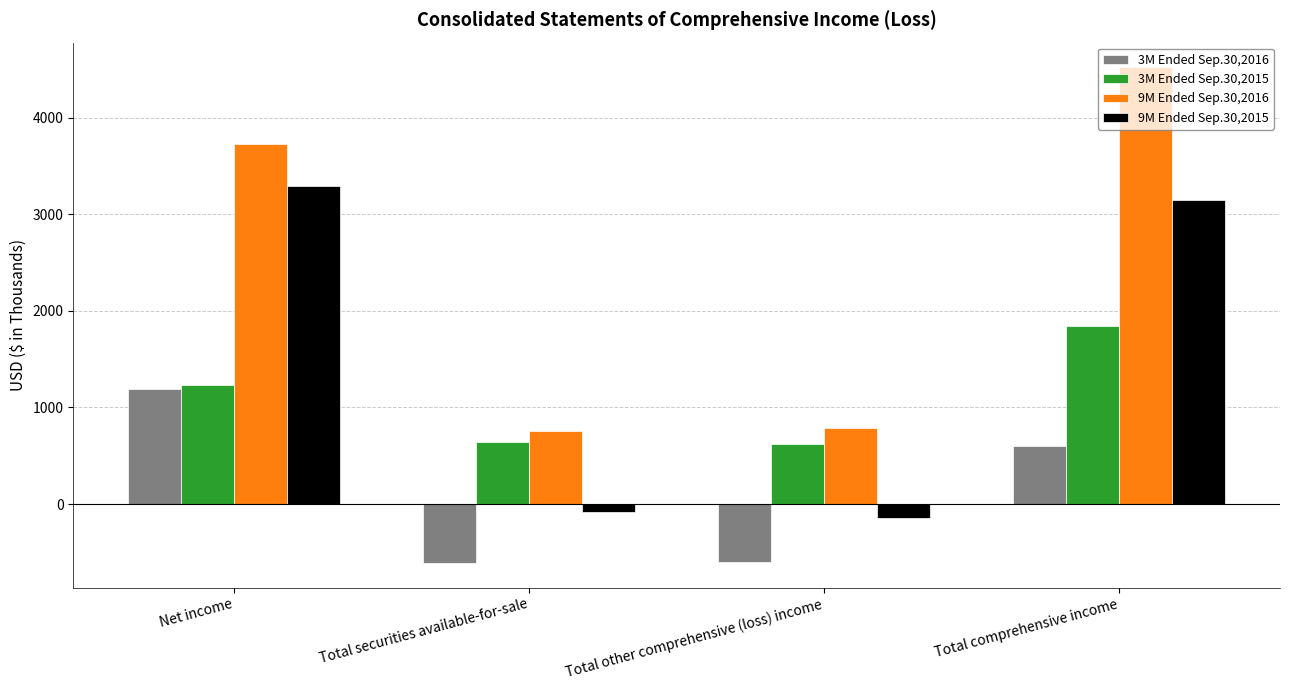

What is the total value across all series at Net income?

9444